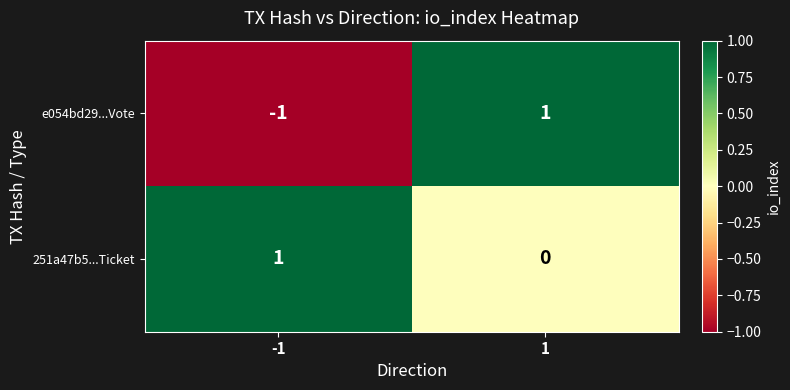

At 1, list the series in order from largest to smallest.

e054bd29...Vote, 251a47b5...Ticket